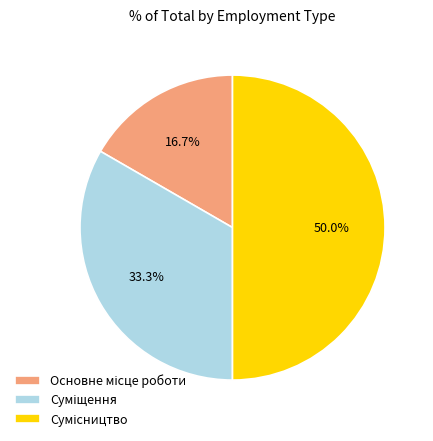

How many slices are in this pie chart?

3